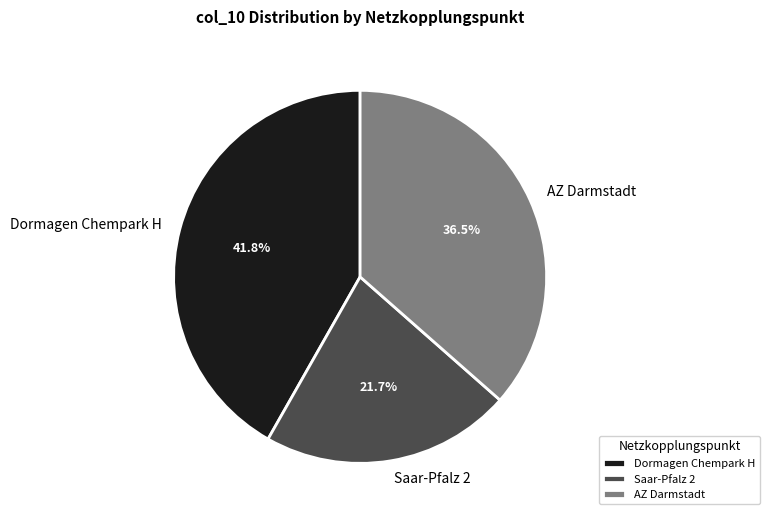

What is the smallest slice in the pie chart?

Saar-Pfalz 2